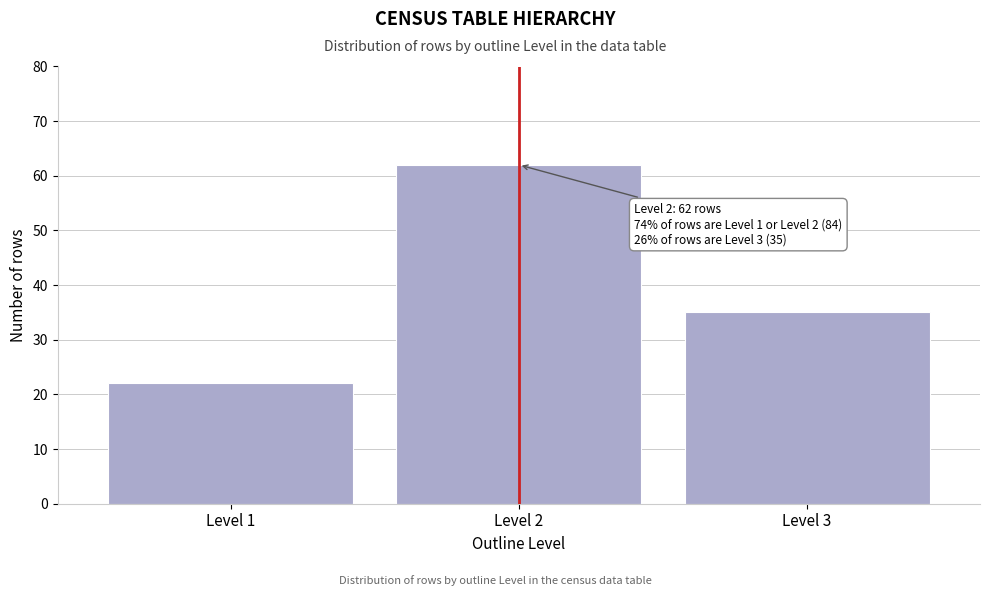

Reading left to right, extract all data points from this chart.

22	62	35